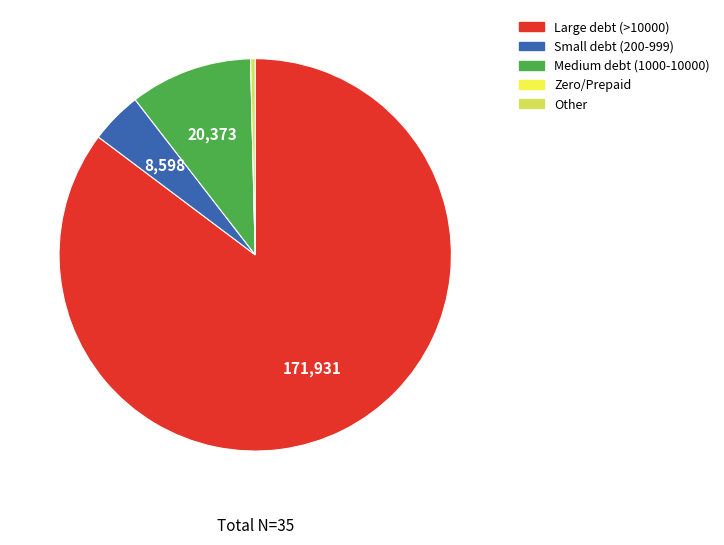

Is there a majority slice in this chart?

Yes